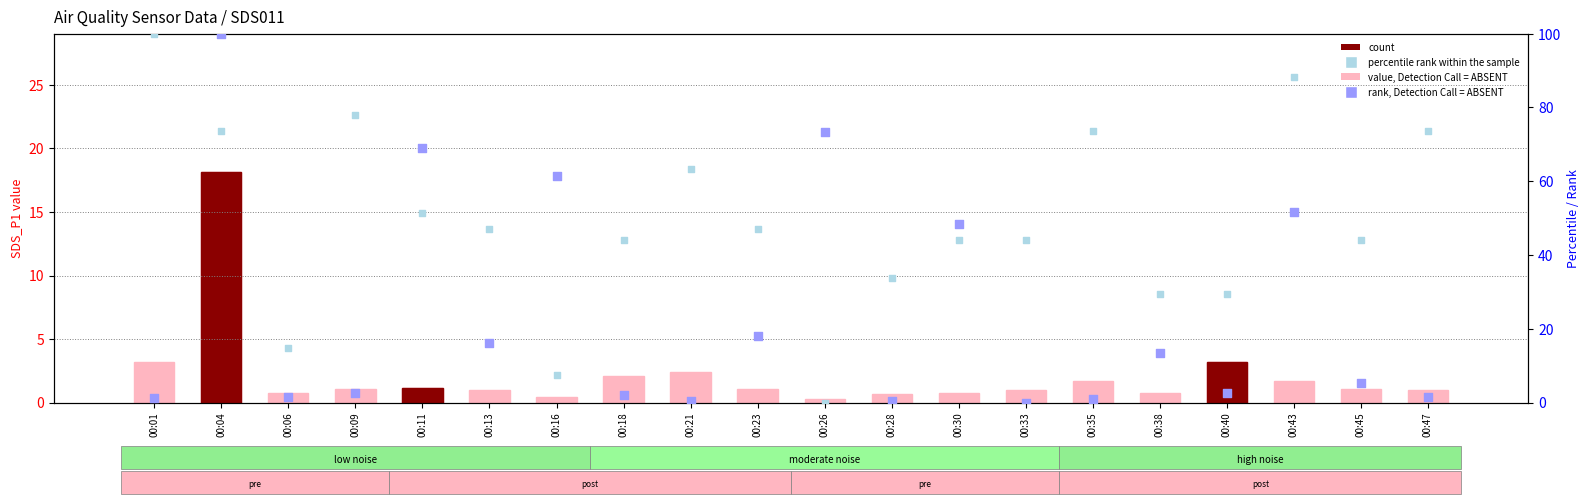

Which series contains the lowest Y value?

rank, Detection Call = ABSENT